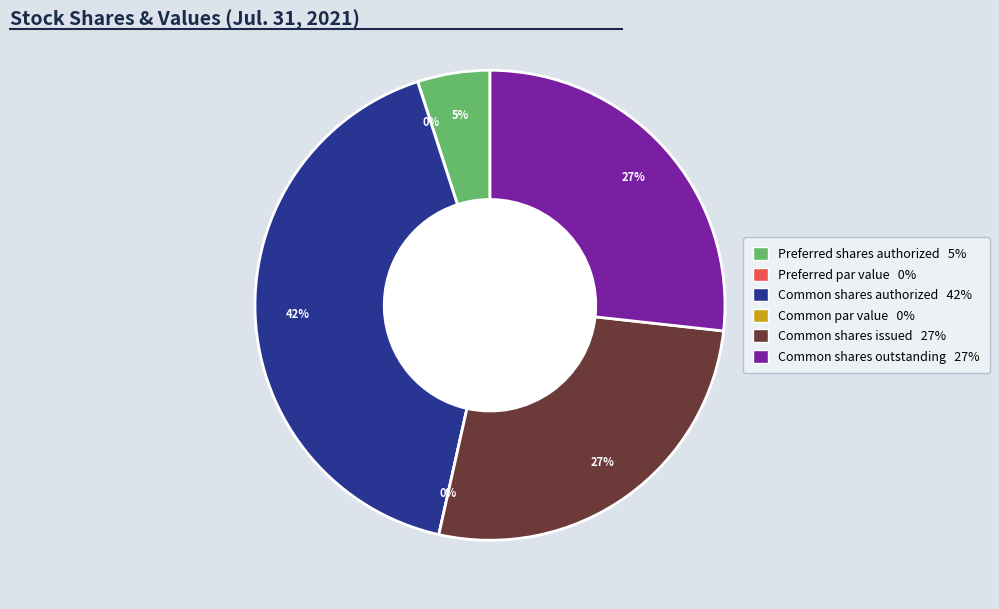

The Common shares outstanding slice represents 27% of the pie. True or false?

True